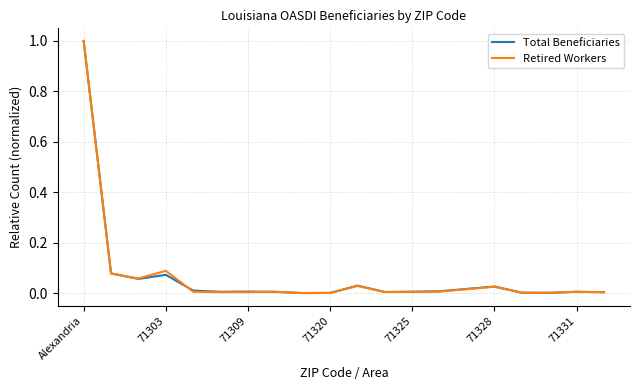

What is the highest value of the Total Beneficiaries series?

1.0